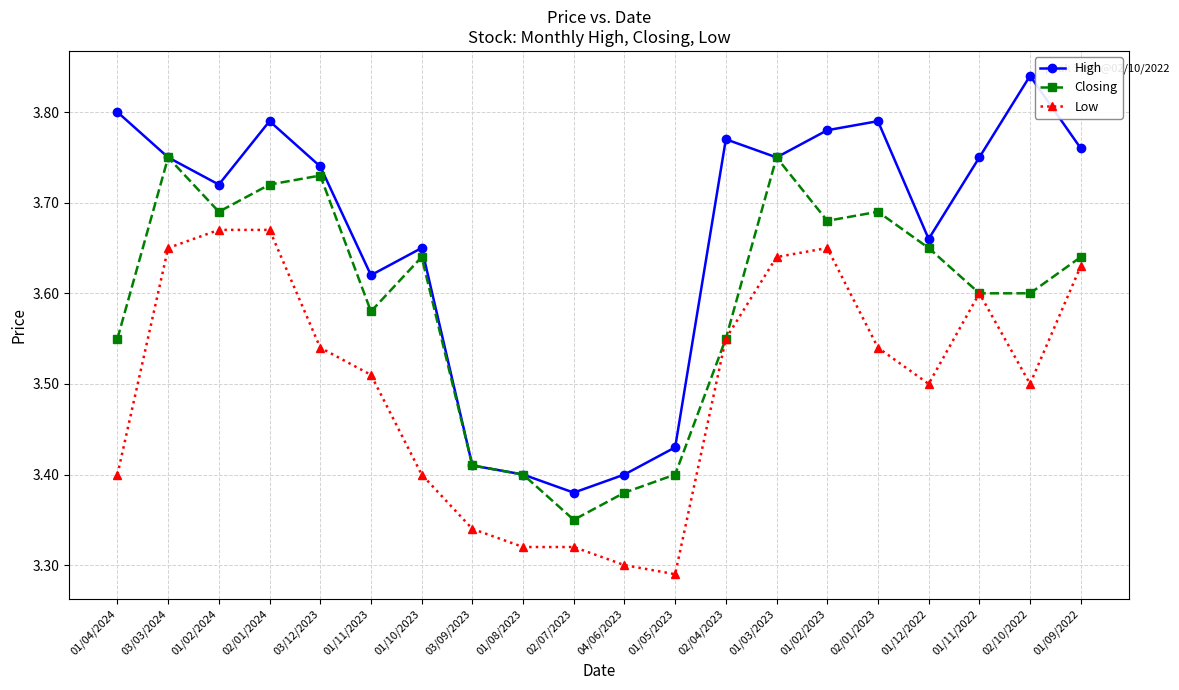

Which series has the largest range (max minus min)?

High